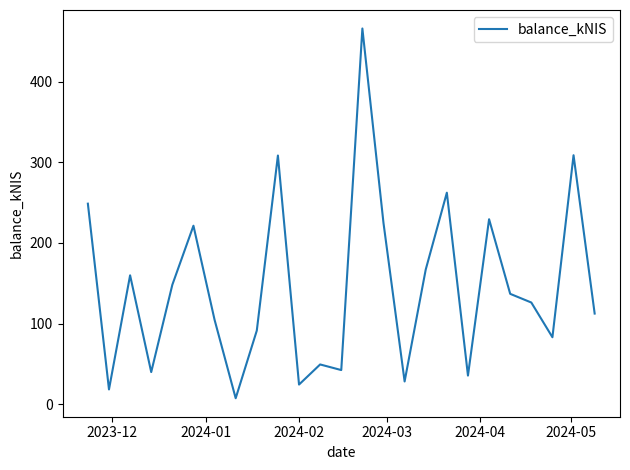

What is the maximum value shown in the chart?

465.8